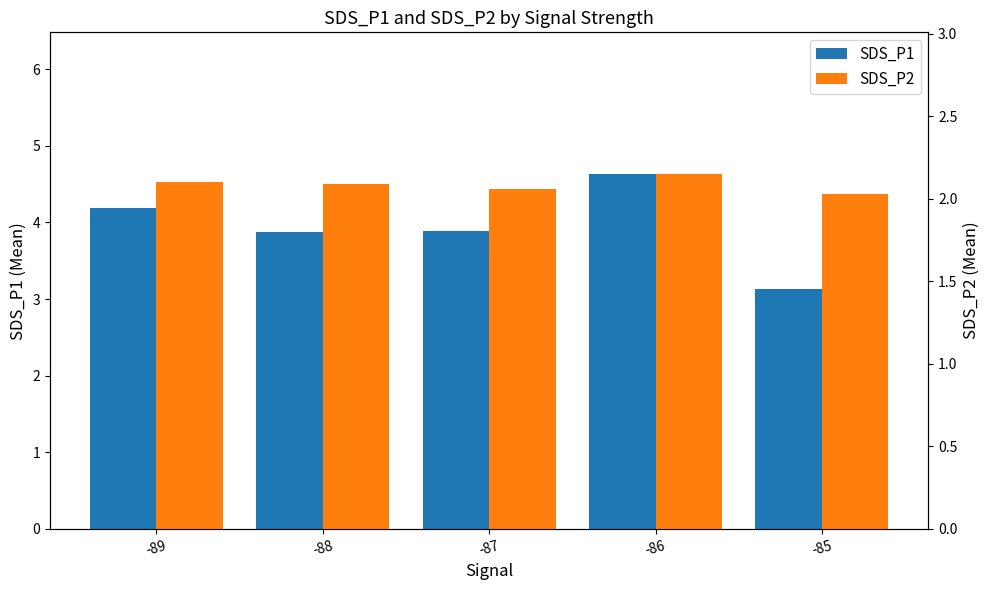

Rank the categories by SDS_P2 value from highest to lowest.

-86, -89, -88, -87, -85